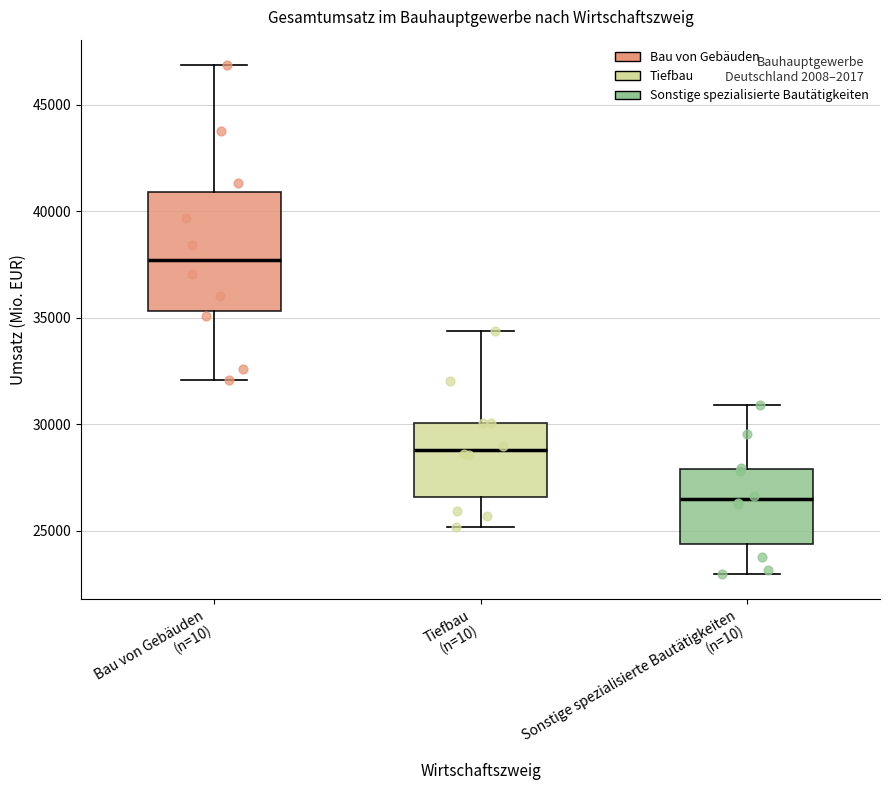

Comparing the boxes themselves (not the whiskers), which one is the tallest?

Bau von Gebäuden (n=10)